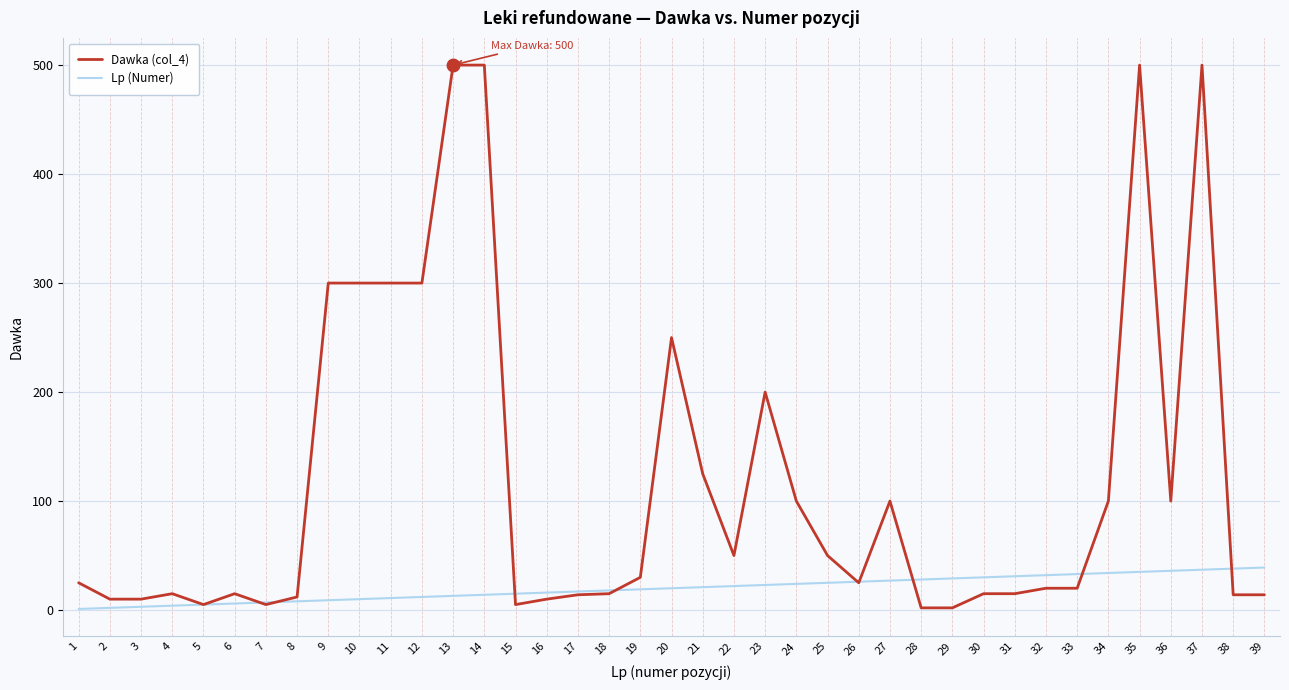

Which series has the widest spread of values?

Dawka (col_4)